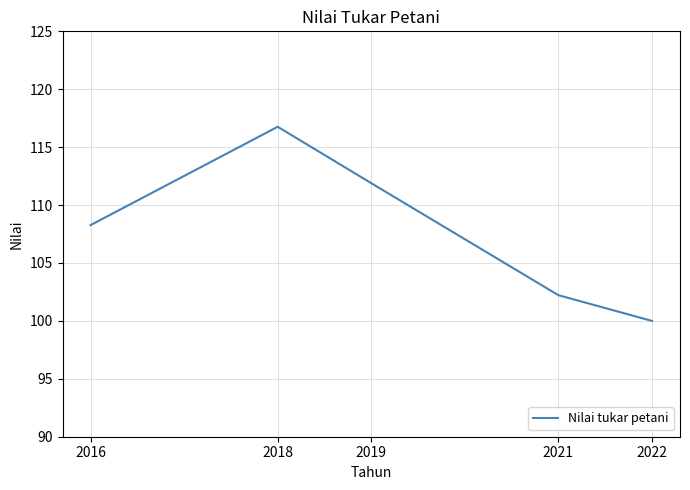

What is the change in value from 2016 to 2018?

+8.5